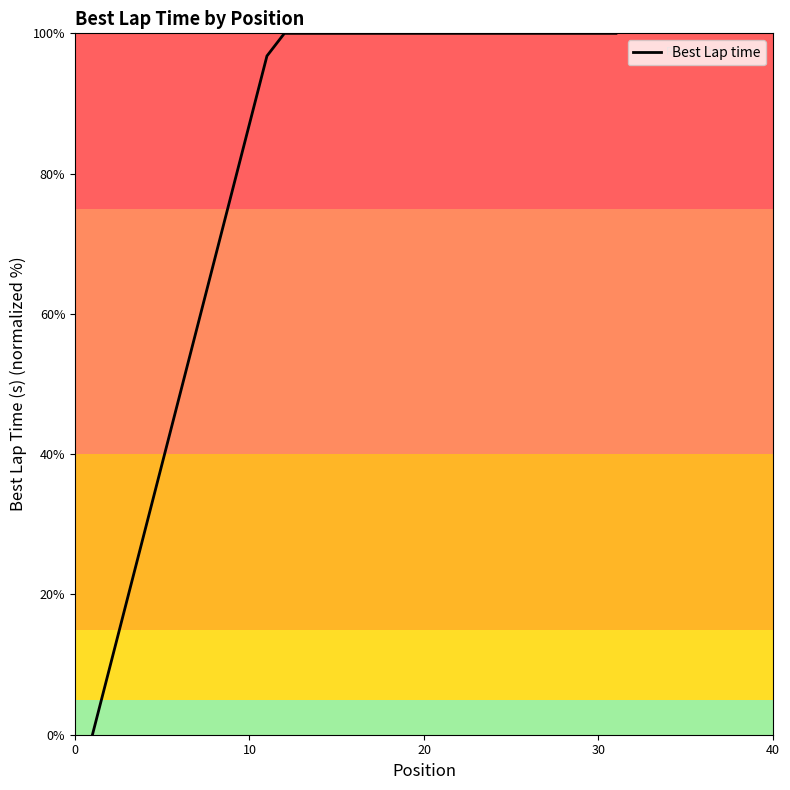

What is the maximum value shown in the chart?

100.0